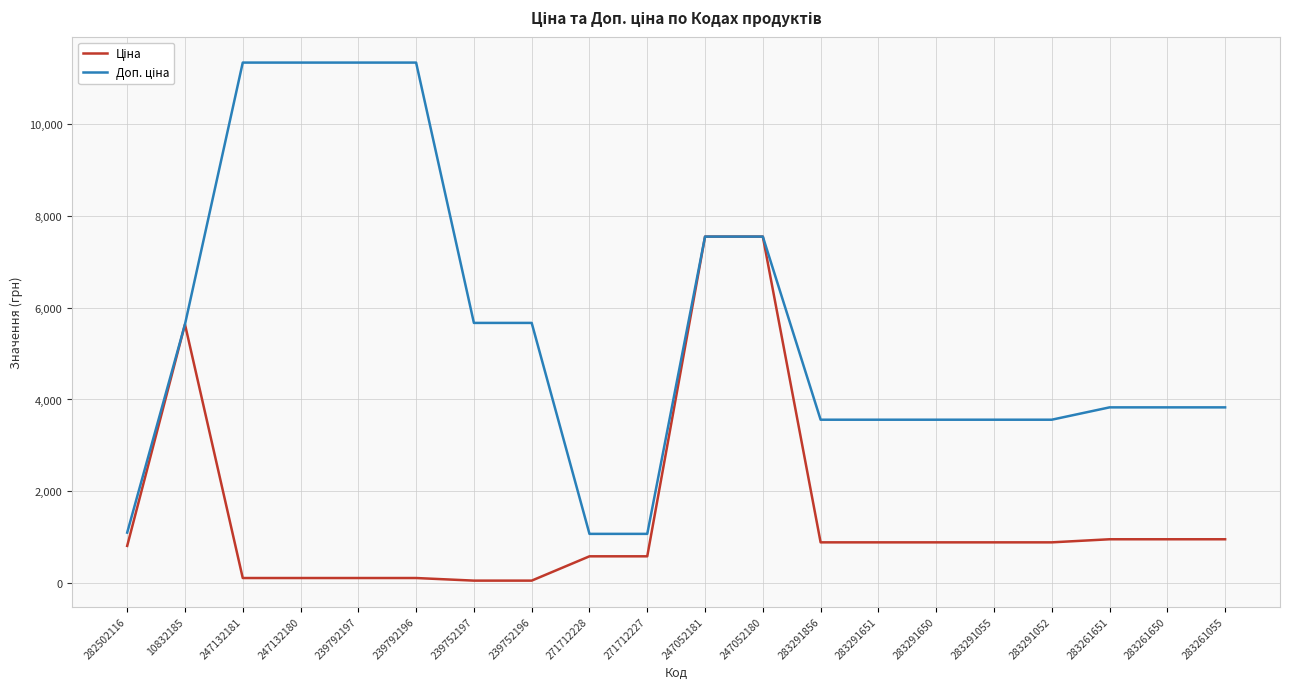

What is the spread (max minus min) of values at 283291052?

2669.8